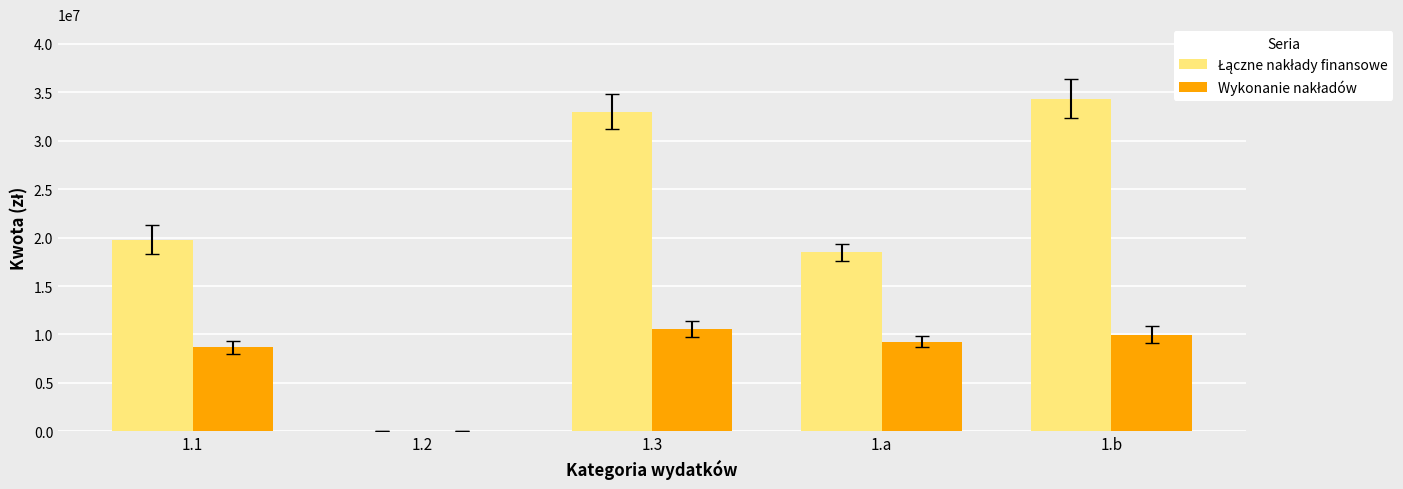

What is the total value across all series at 1.b?

44267039.3